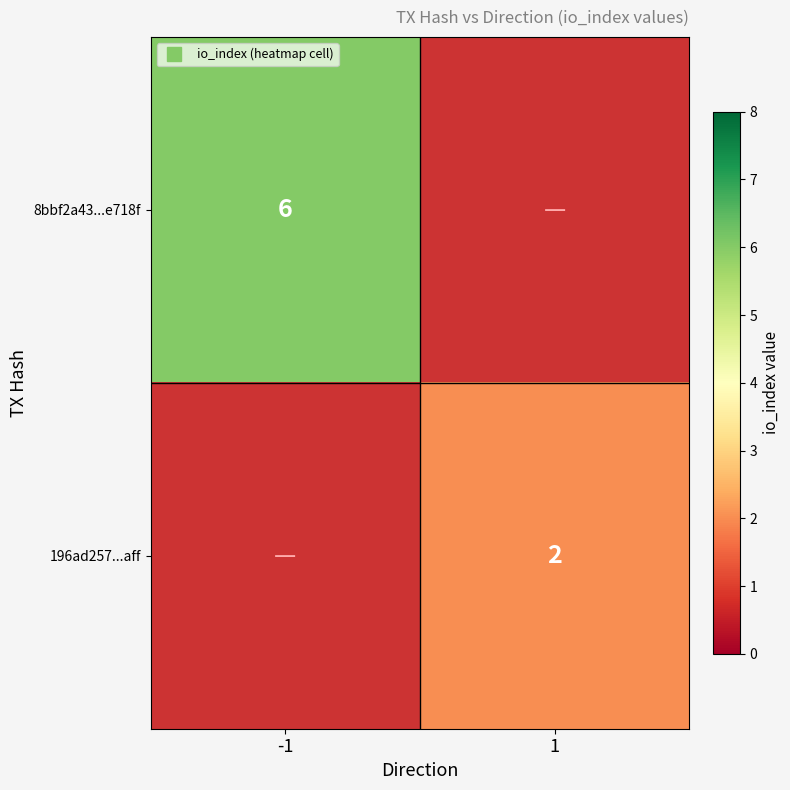

Where is 8bbf2a43...e718f nearest to the value 6?

-1